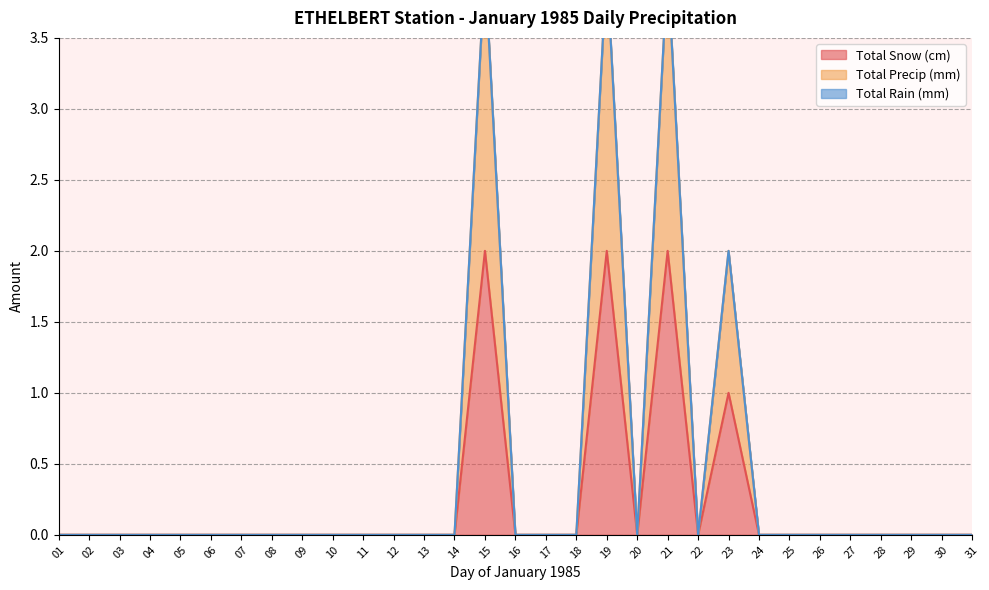

What is the maximum value for Total Snow (cm)?

2